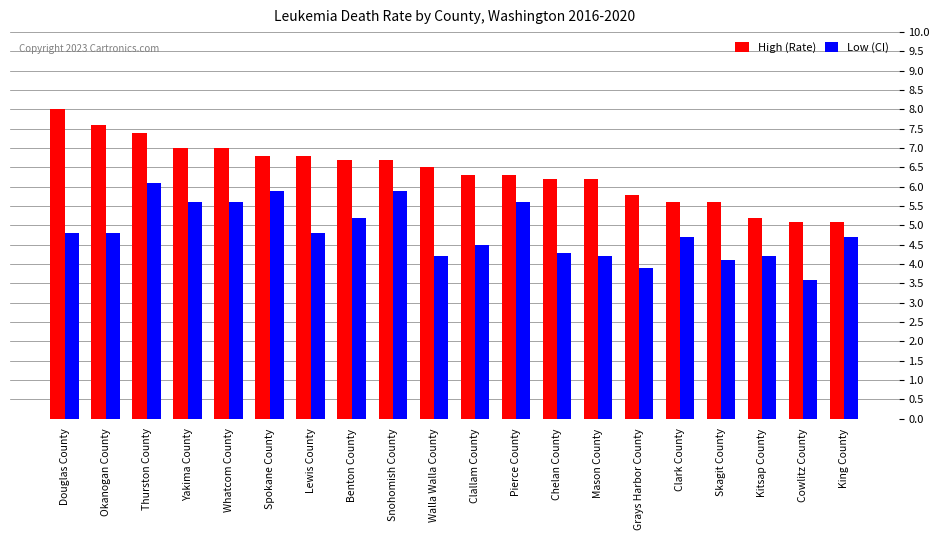

Which series has the largest range (max minus min)?

High (Rate)